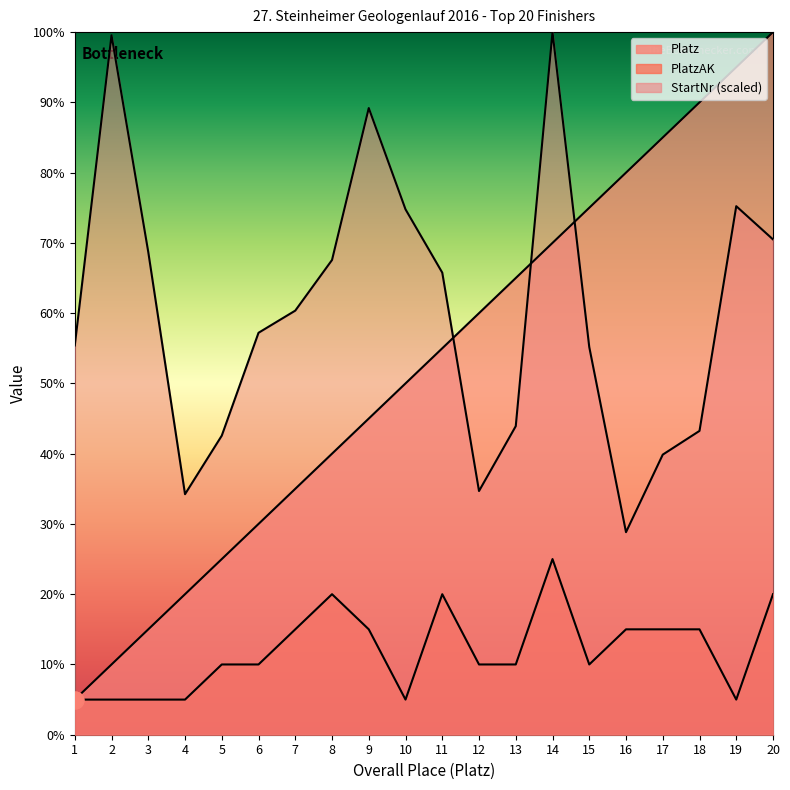

True or false: PlatzAK and Platz intersect in this chart.

False